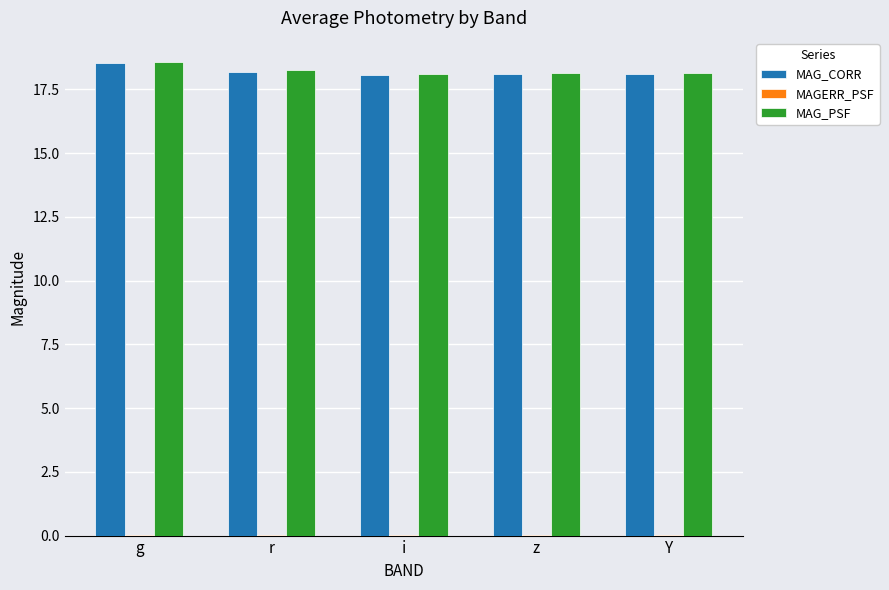

True or false: MAG_CORR has a value of 31.5 at g.

False